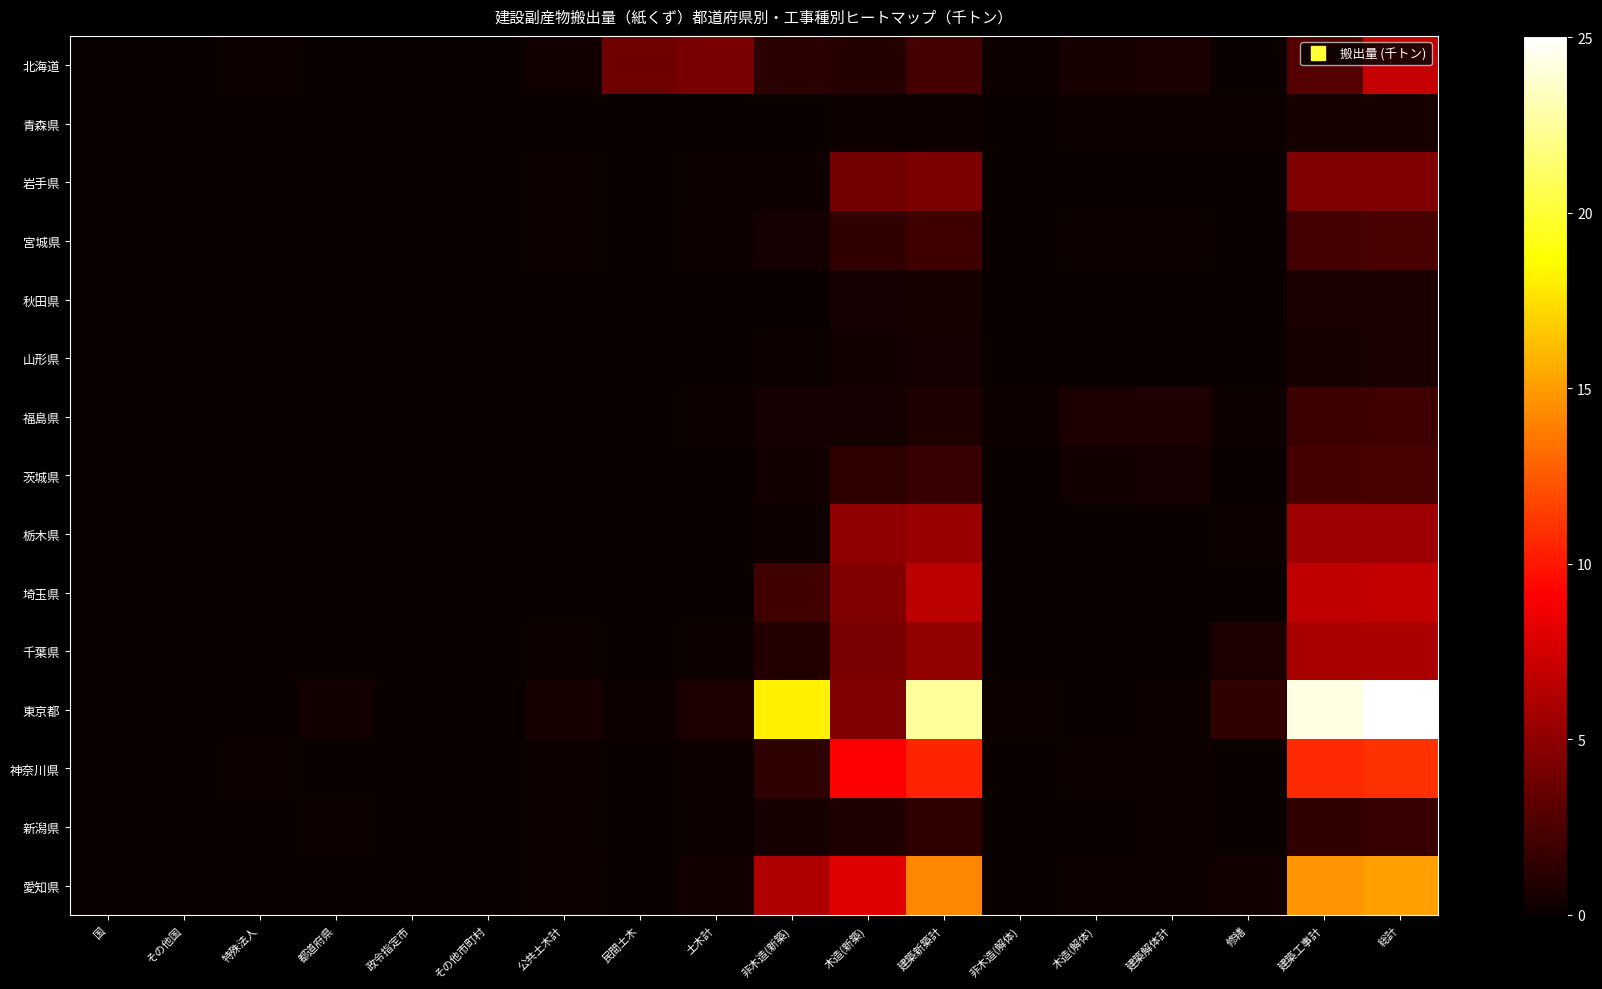

How many categories are shown in the chart?

18